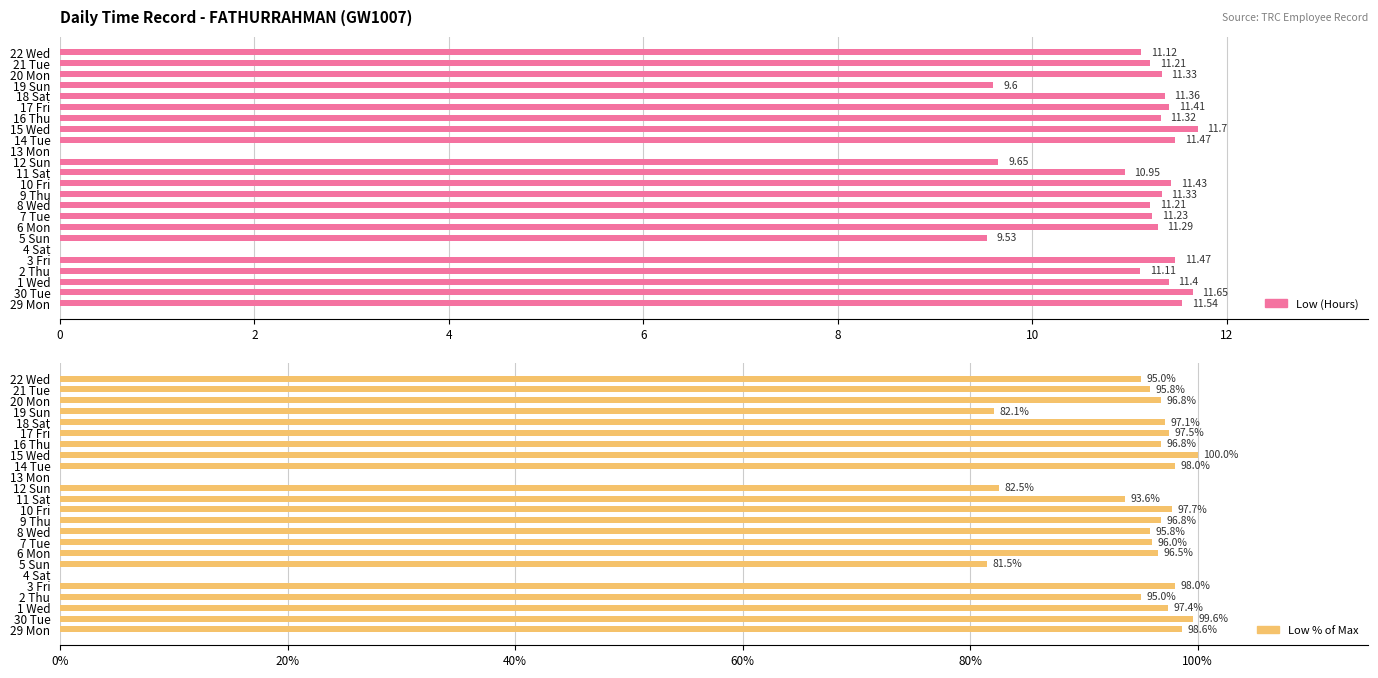

How many data points does each series have?

24